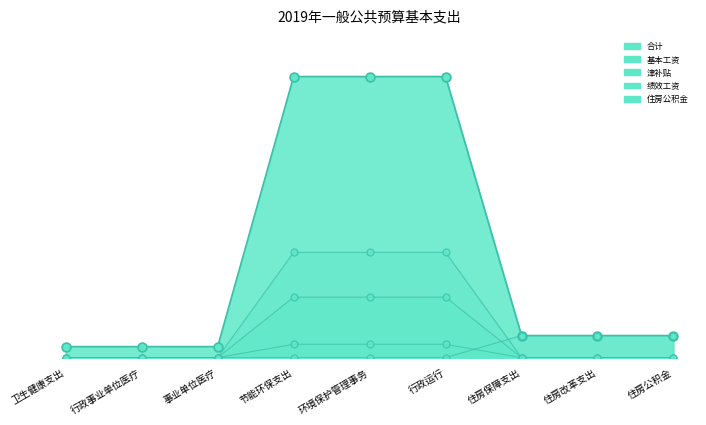

What is the total value across all series at 住房保障支出?

25.6